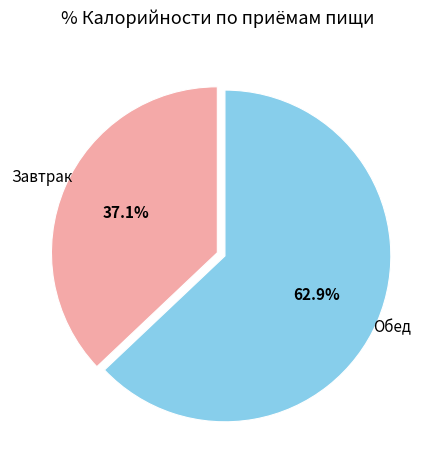

How many segments does this pie chart have?

2